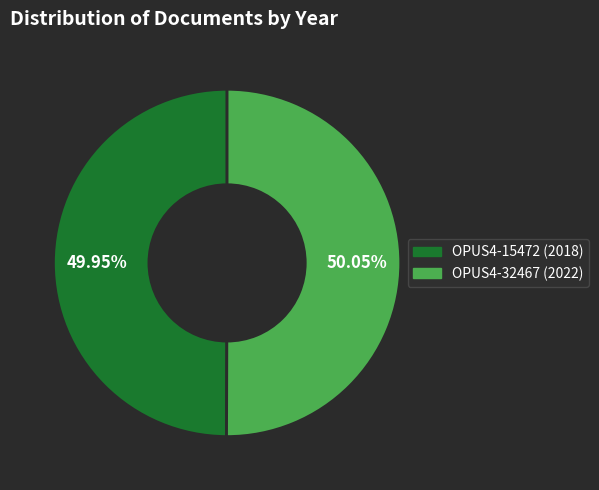

Approximately how many times larger is the value at OPUS4-32467 (2022) compared to OPUS4-15472 (2018)?

1.0